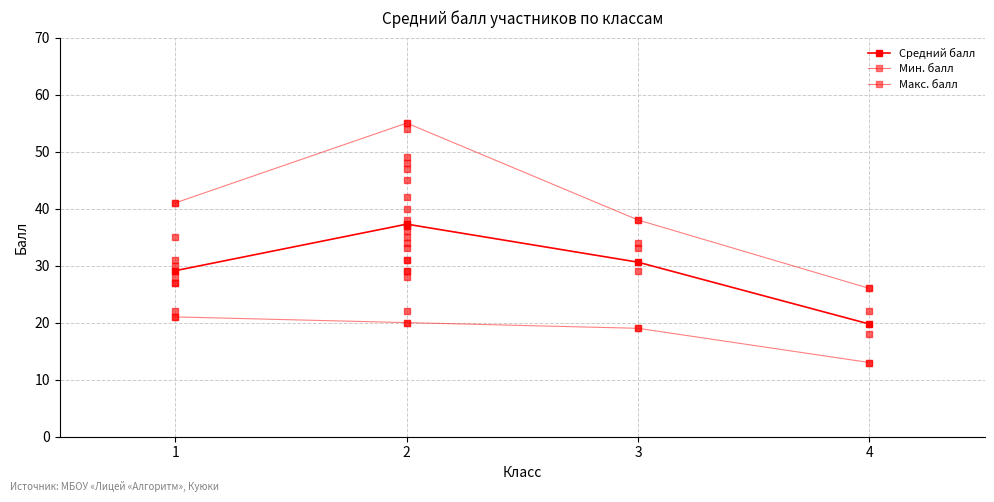

At which category is the sum across all series the highest?

2